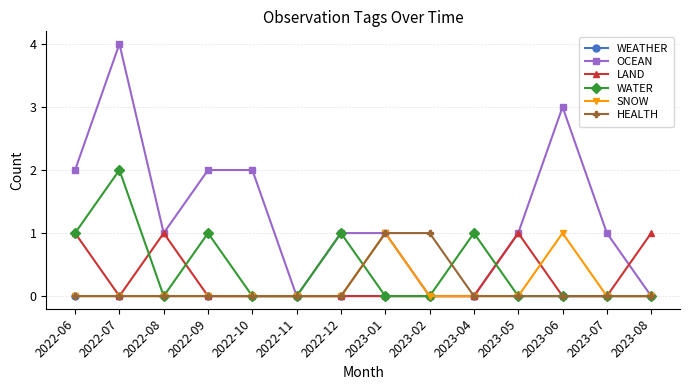

Is it true that LAND equals 2 at 2023-08?

False